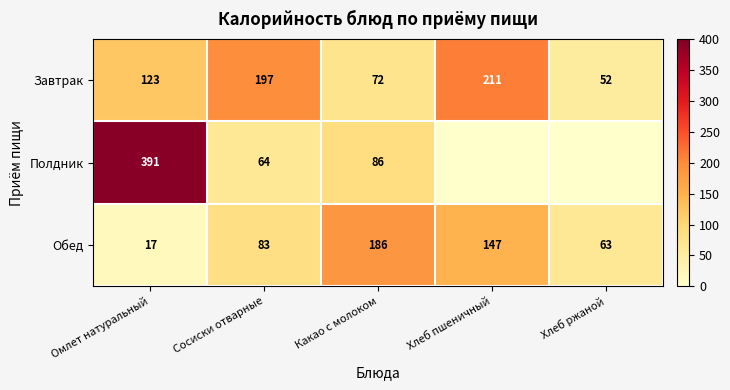

At which label does Обед reach its peak?

Какао с молоком